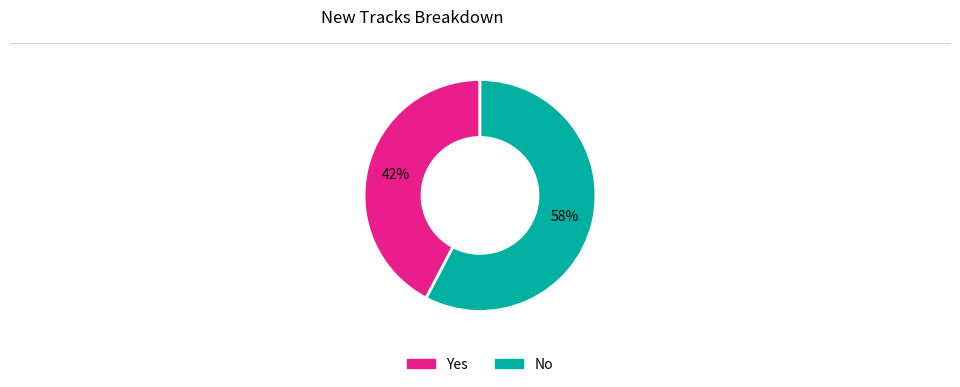

Is the sum of No and Yes greater than half?

Yes